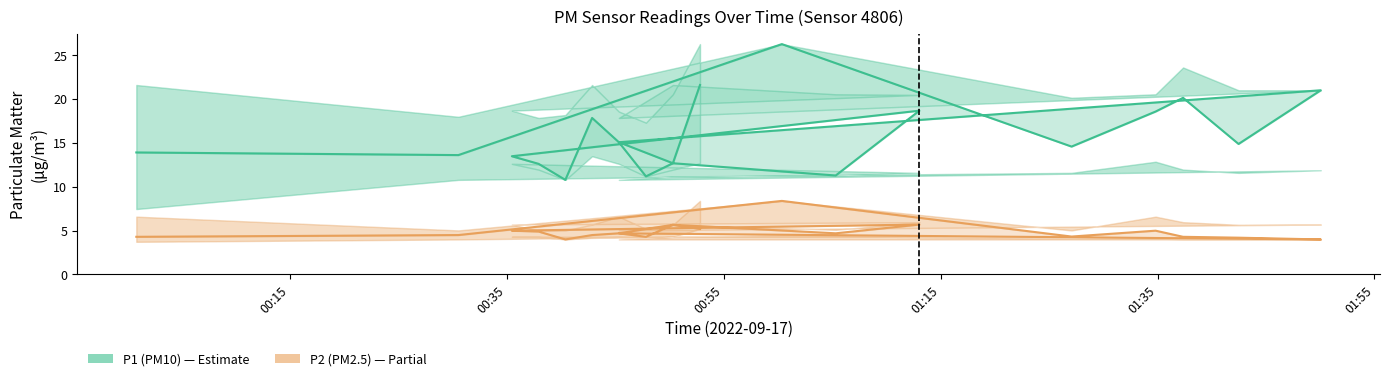

Which series has the largest total across all categories?

P1 (PM10)